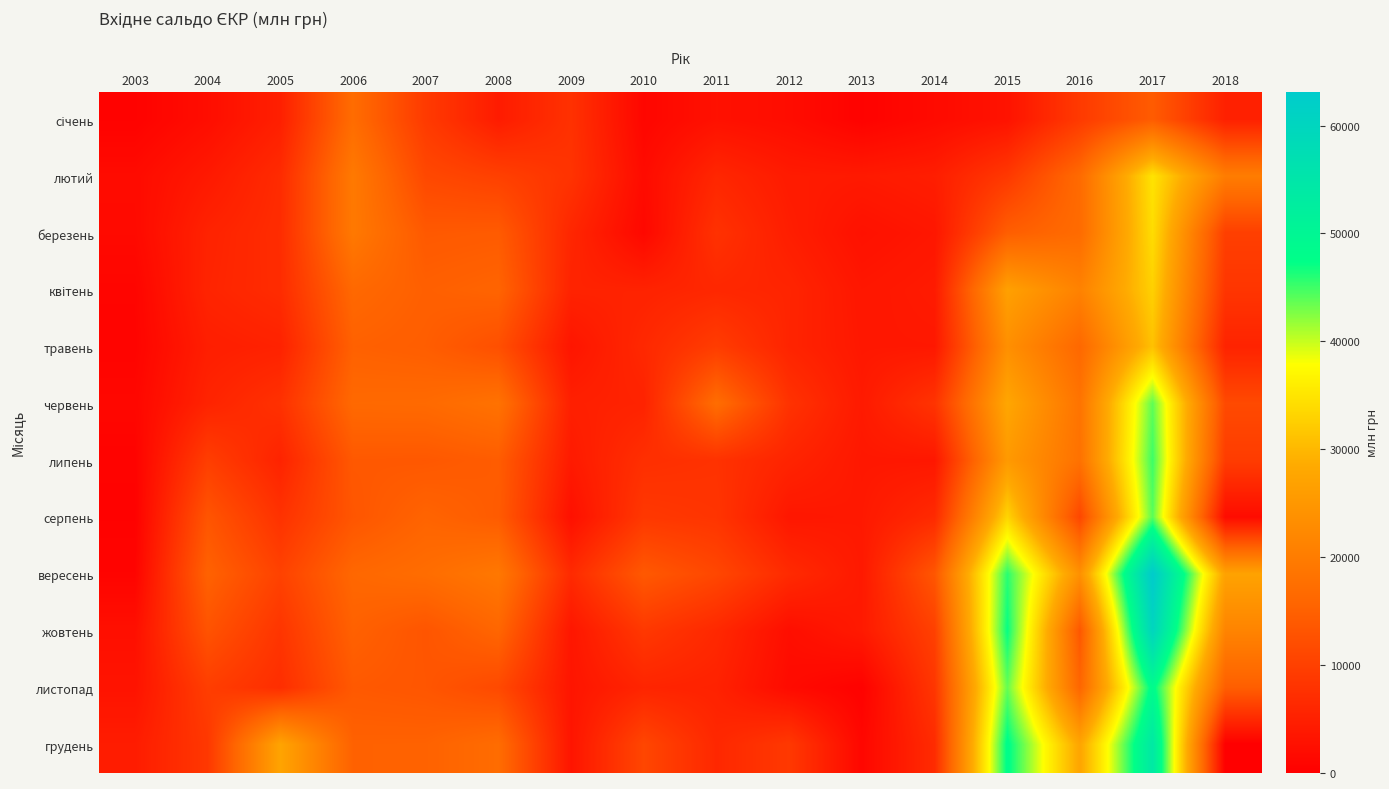

What is the total value across all series at 2018?

134901.9